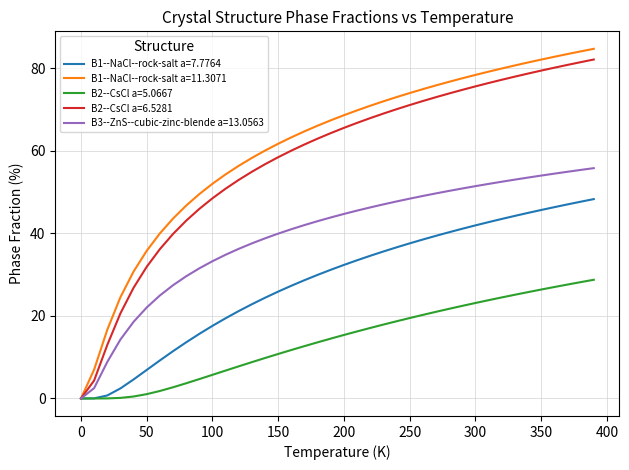

What is the maximum value for B2--CsCl a=6.5281?

82.1